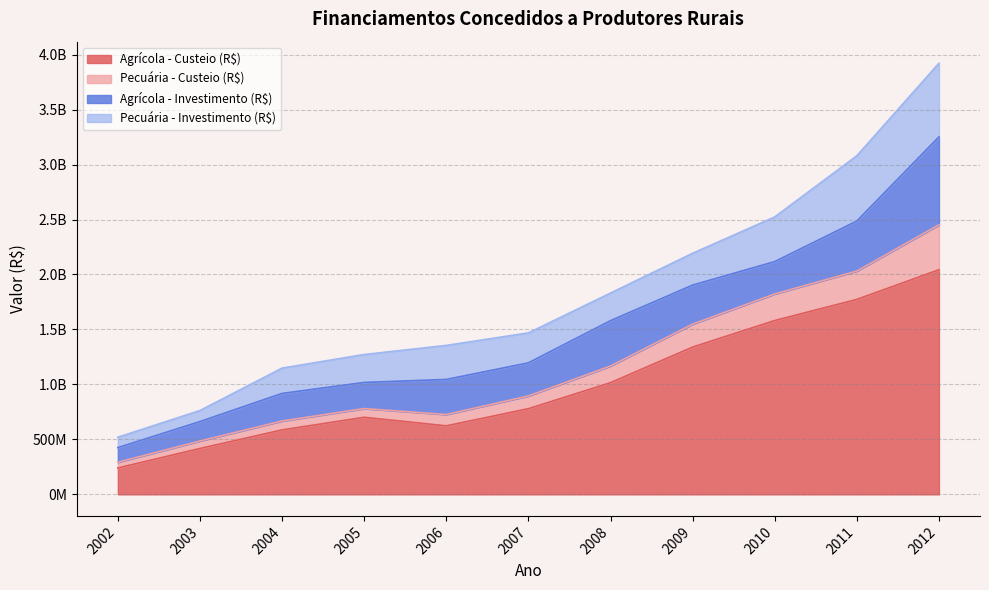

Where is Agrícola - Custeio (R$) nearest to the value 1141554679?

2008